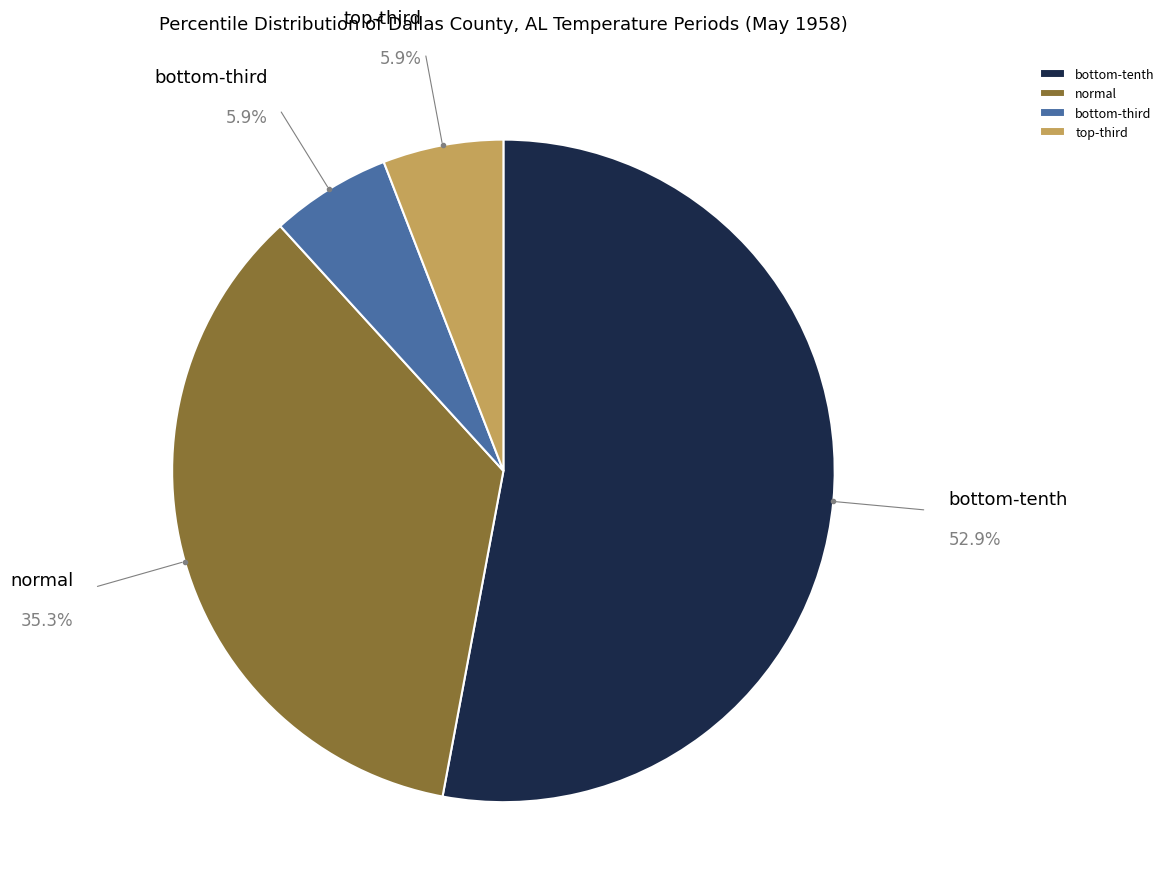

Which slice is the largest?

bottom-tenth